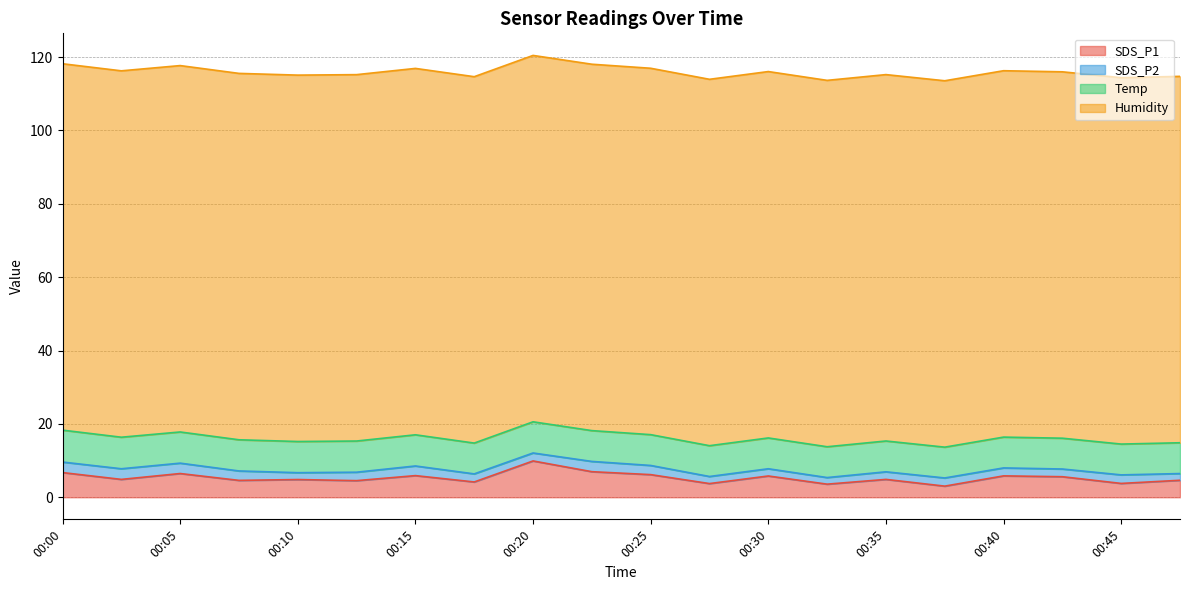

True or false: SDS_P2 has more than 1 points higher than both neighbors.

True